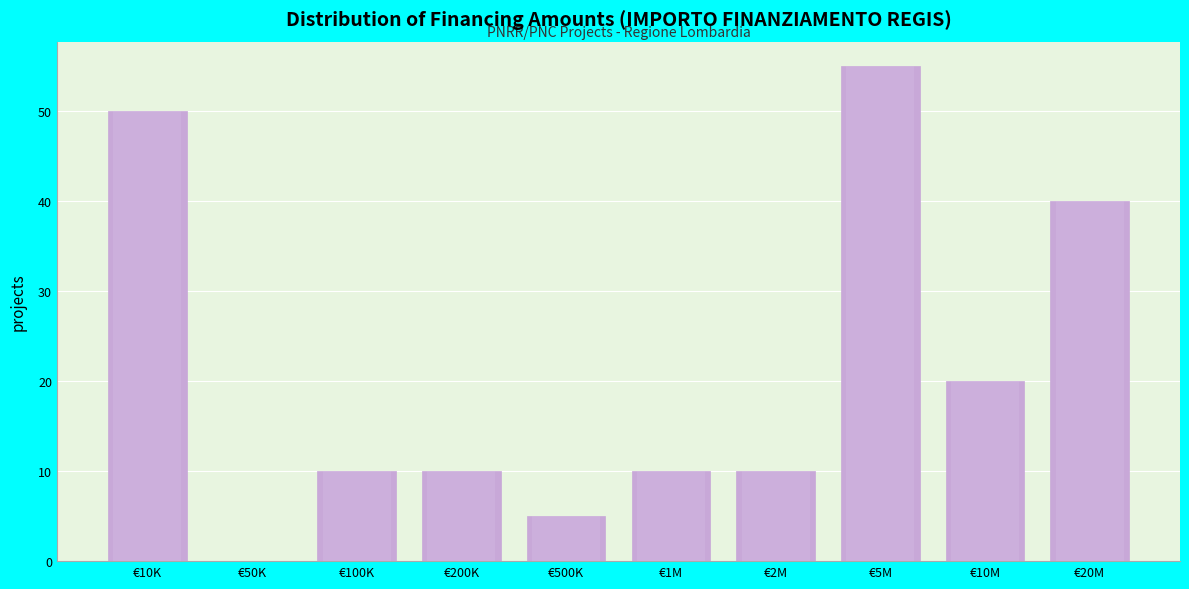

Reading left to right, transcribe all the data shown in this chart.

€10K=50	€50K=0	€100K=10	€200K=10	€500K=5	€1M=10	€2M=10	€5M=55	€10M=20	€20M=40